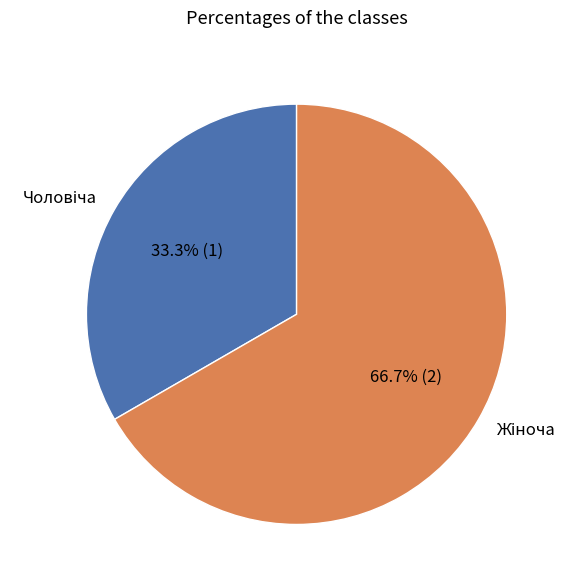

Does any single category account for the majority?

Yes